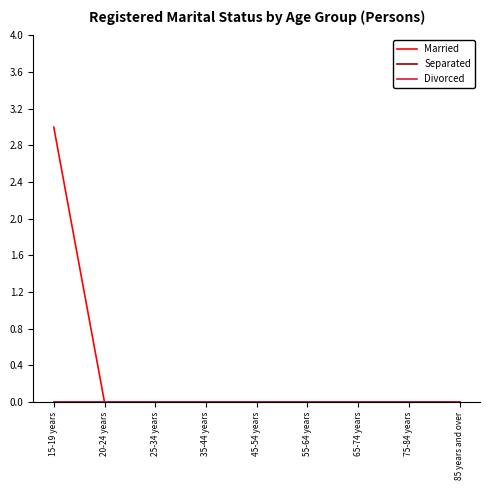

Does the chart have visible grid lines?

No